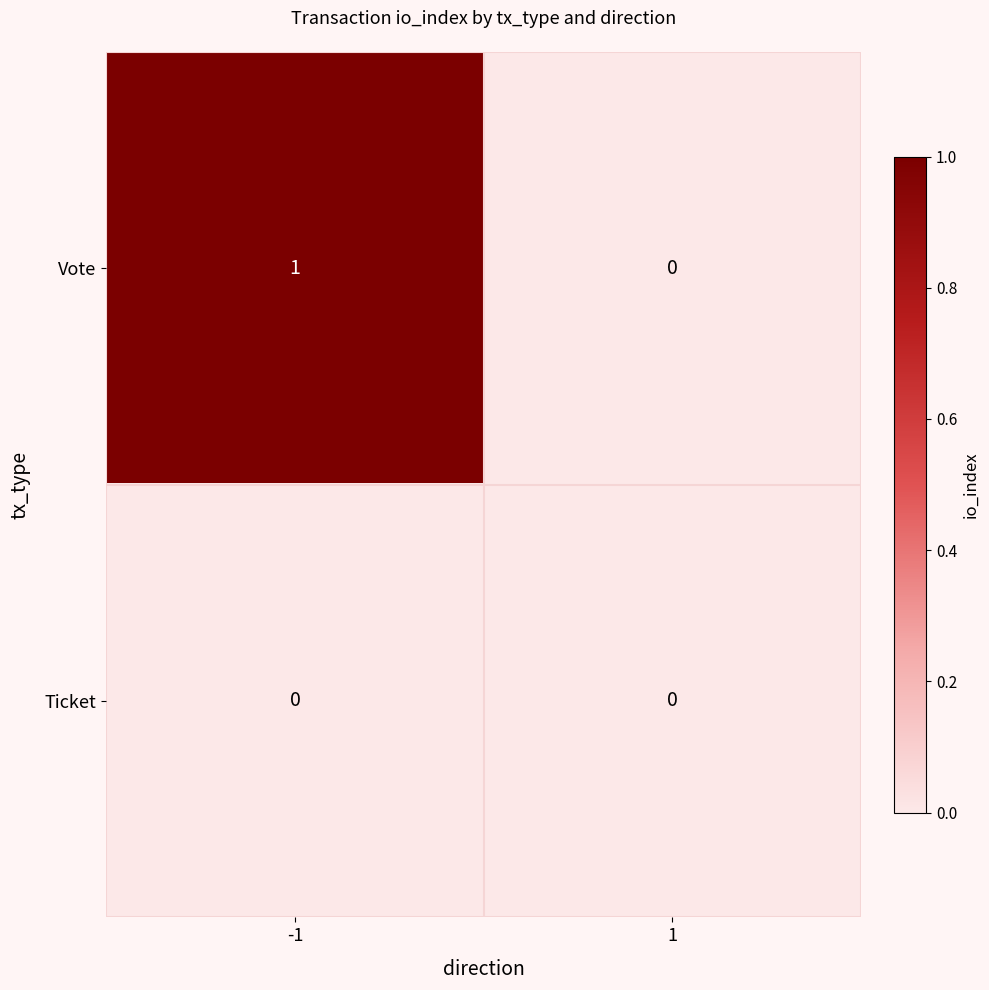

Reading left to right, what are all the values shown in this chart?

Vote: -1=1	1=0
Ticket: -1=0	1=0